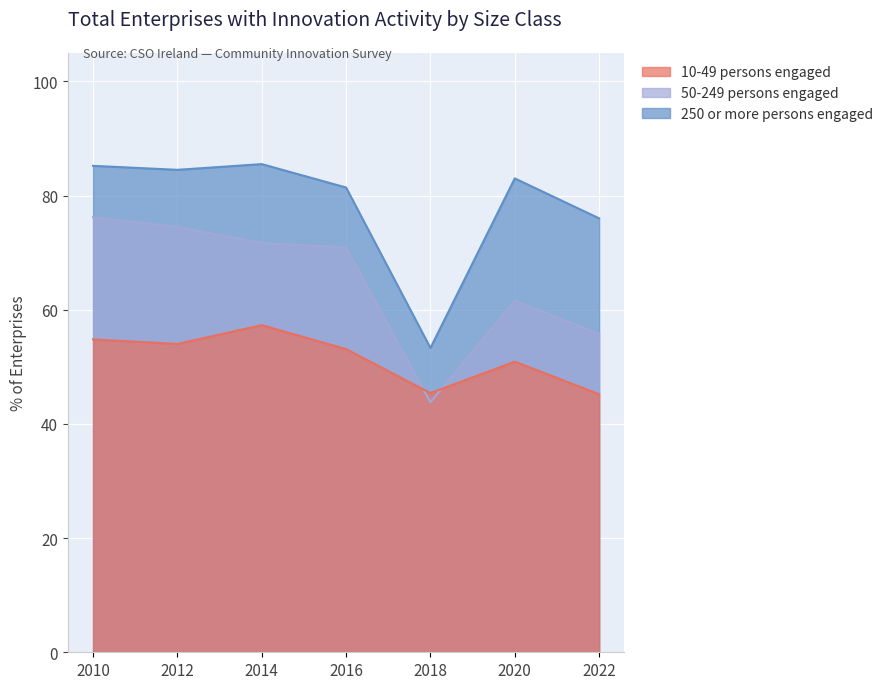

What is the spread (max minus min) of values at 2010?

30.4